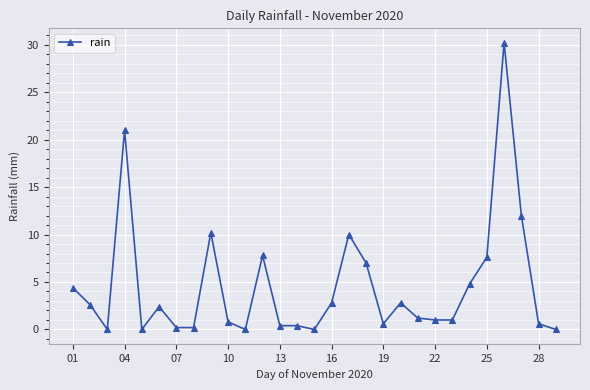

What is the sum of all values?

132.0